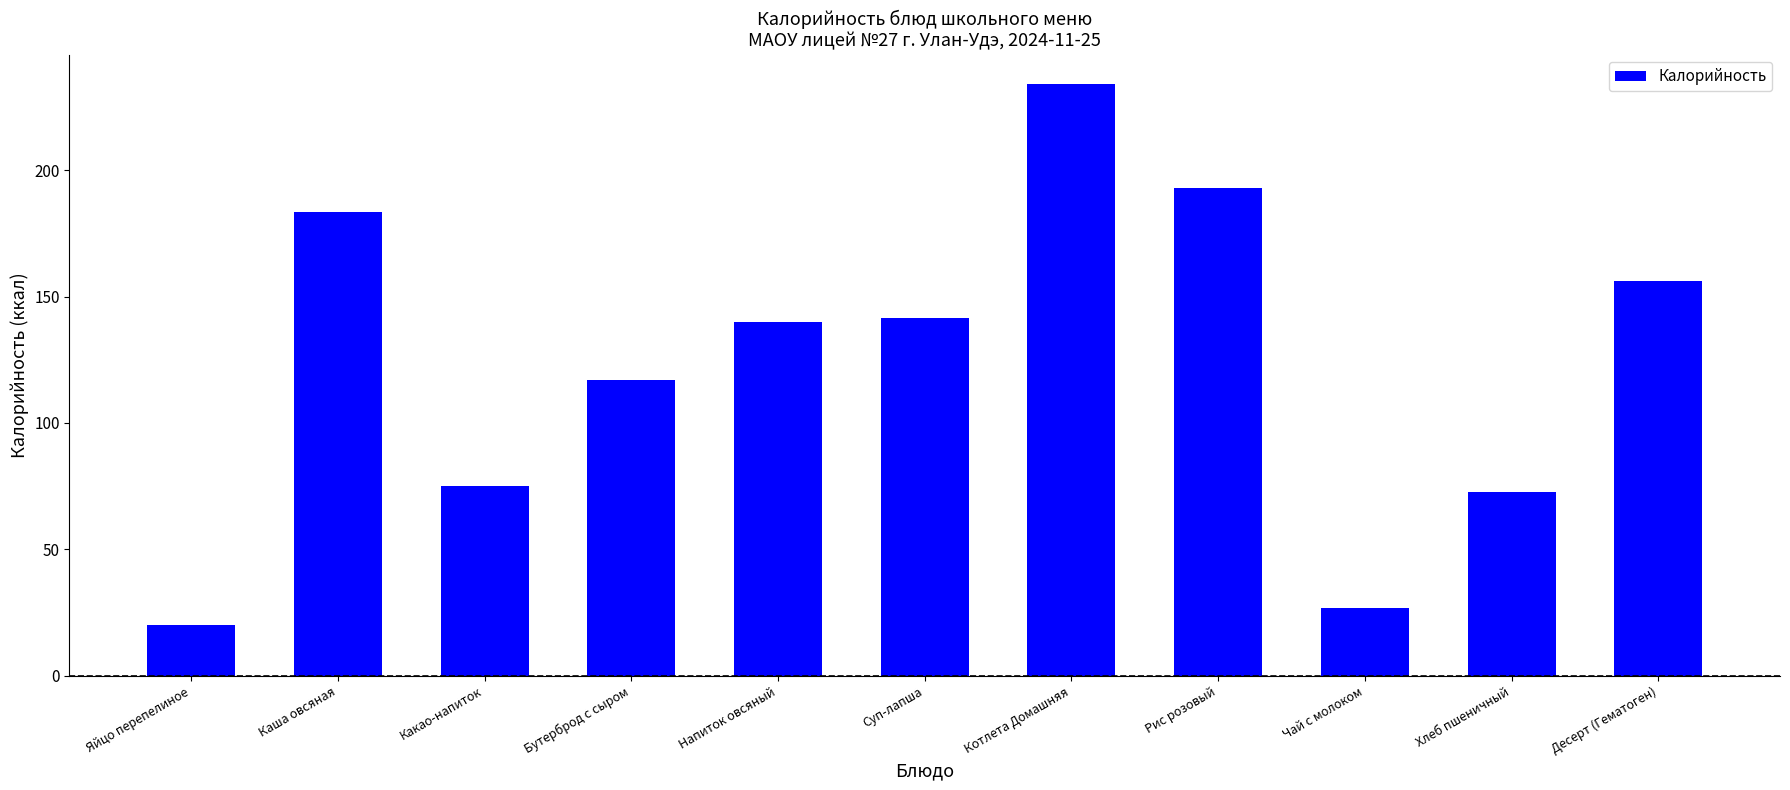

At which category does the chart reach its peak across all series?

Котлета Домашняя